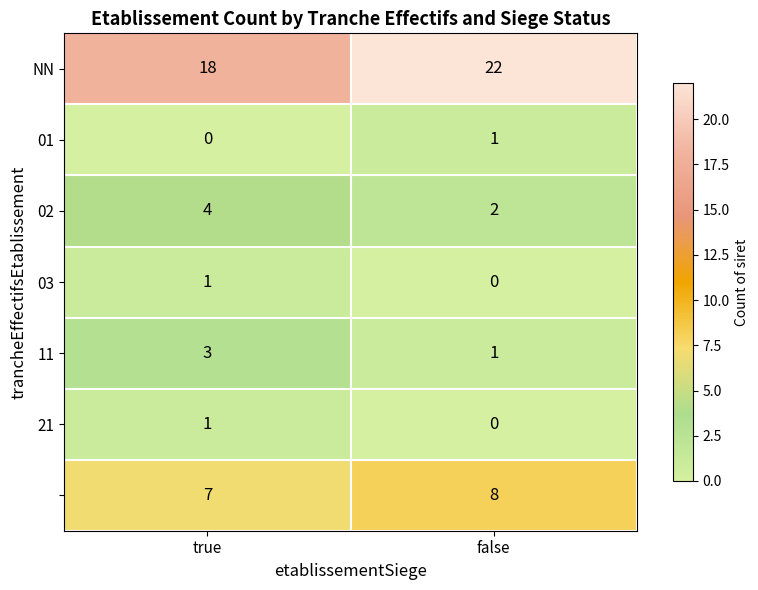

At which category does the chart reach its peak across all series?

false